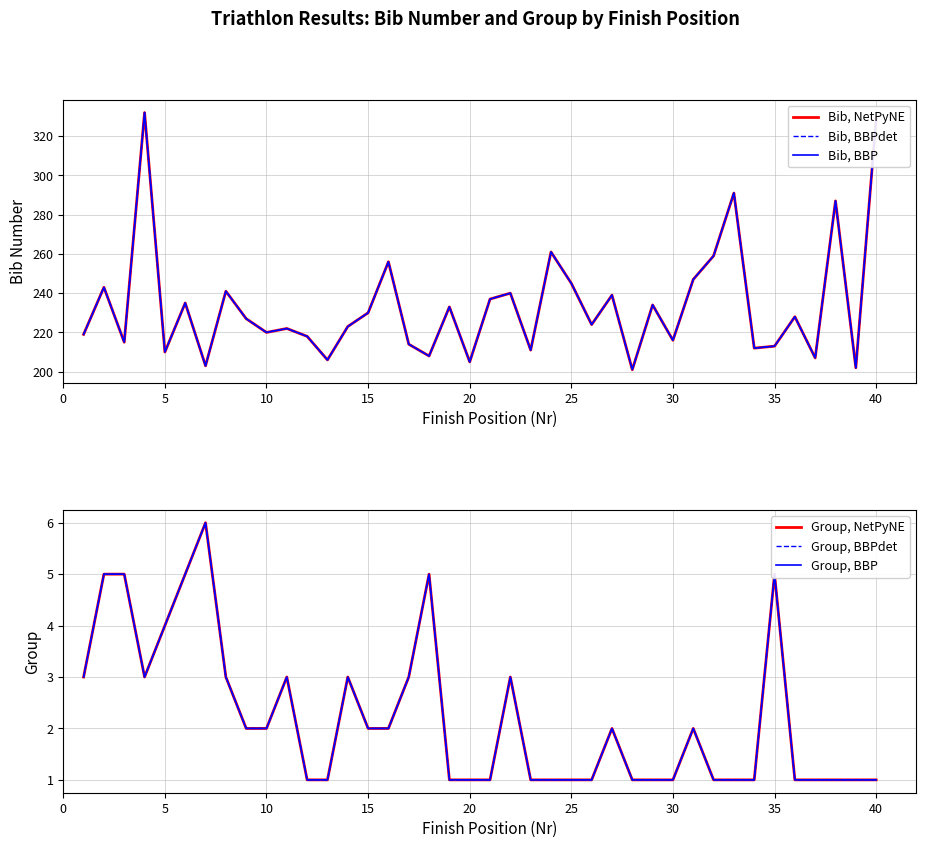

Reading left to right, transcribe all the data shown in this chart.

Bib, NetPyNE: 219	243	215	332	210	235	203	241	227	220	222	218	206	223	230	256	214	208	233	205	237	240	211	261	245	224	239	201	234	216	247	259	291	212	213	228	207	287	202	329
Bib, BBPdet: 219	243	215	332	210	235	203	241	227	220	222	218	206	223	230	256	214	208	233	205	237	240	211	261	245	224	239	201	234	216	247	259	291	212	213	228	207	287	202	329
Bib, BBP: 219	243	215	332	210	235	203	241	227	220	222	218	206	223	230	256	214	208	233	205	237	240	211	261	245	224	239	201	234	216	247	259	291	212	213	228	207	287	202	329
Group, NetPyNE: 3	5	5	3	4	5	6	3	2	2	3	1	1	3	2	2	3	5	1	1	1	3	1	1	1	1	2	1	1	1	2	1	1	1	5	1	1	1	1	1
Group, BBPdet: 3	5	5	3	4	5	6	3	2	2	3	1	1	3	2	2	3	5	1	1	1	3	1	1	1	1	2	1	1	1	2	1	1	1	5	1	1	1	1	1
Group, BBP: 3	5	5	3	4	5	6	3	2	2	3	1	1	3	2	2	3	5	1	1	1	3	1	1	1	1	2	1	1	1	2	1	1	1	5	1	1	1	1	1